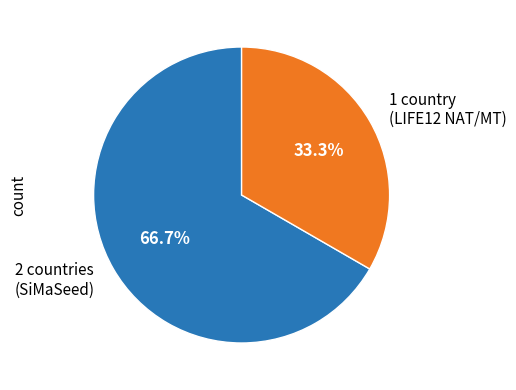

To the nearest percent, what is the difference between the largest and smallest slice percentages?

33%